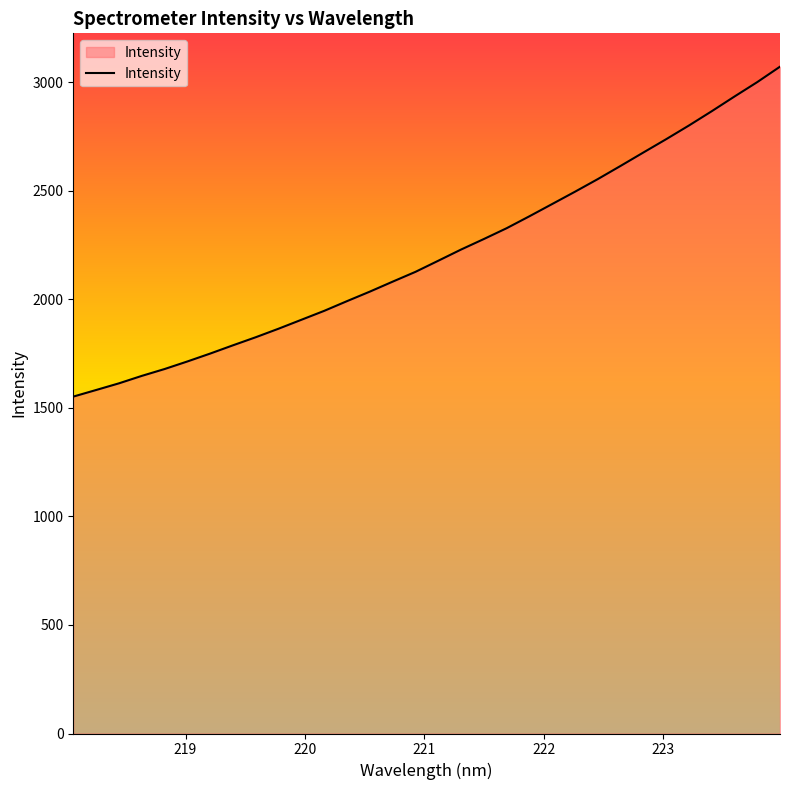

What is the difference between the maximum and minimum values?

1519.3